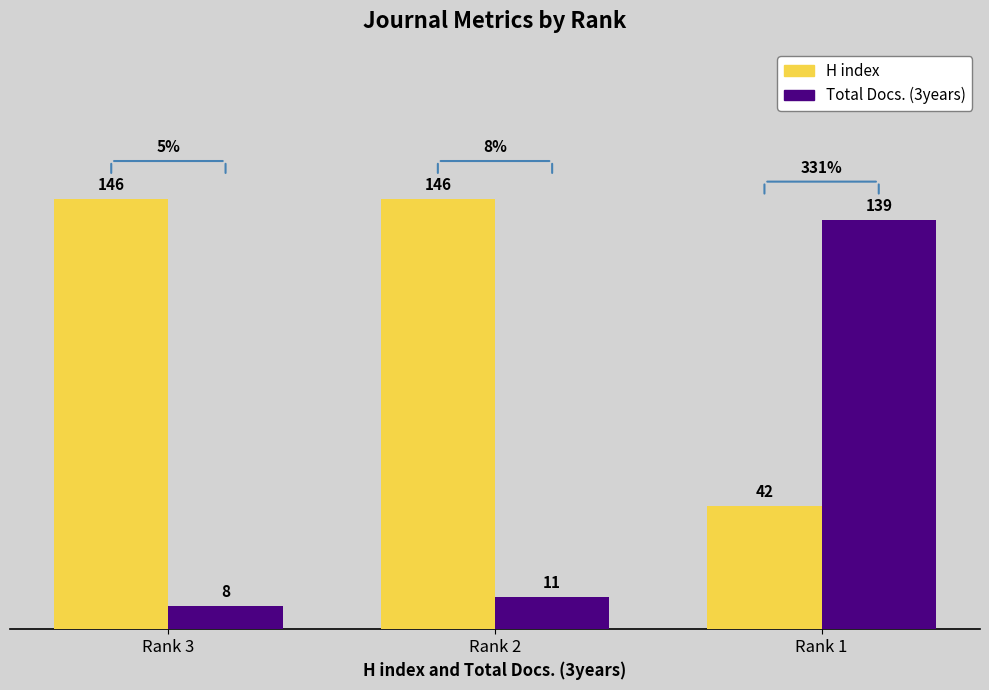

Rank the series by their maximum value, from lowest to highest.

Total Docs. (3years), H index